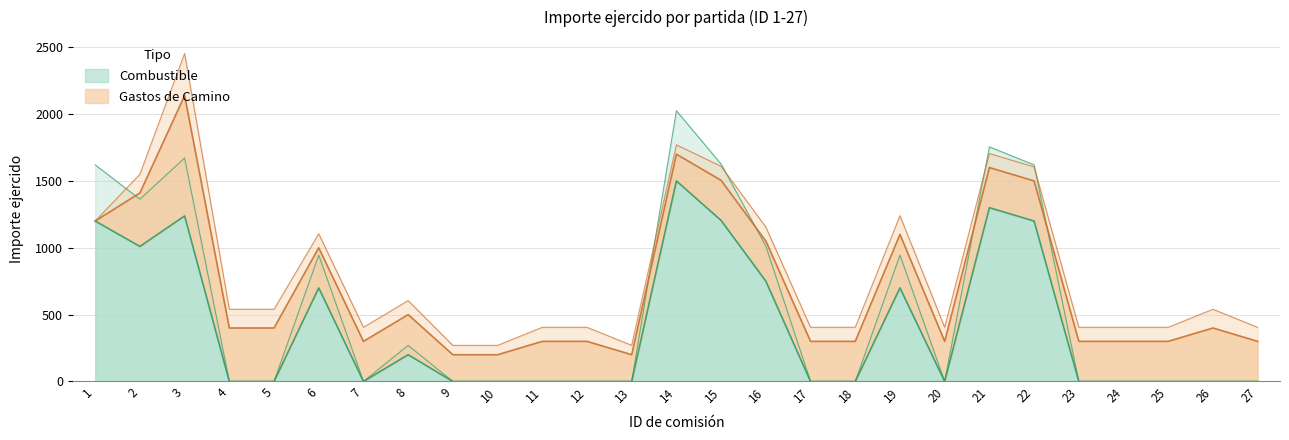

What is the value of the 16th point from the left?

1012.9